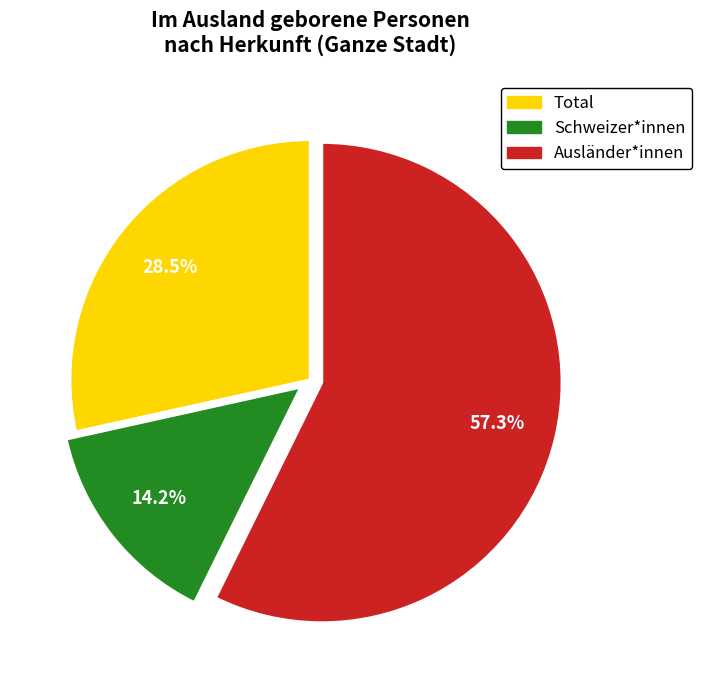

What is the largest slice in the pie chart?

Ausländer*innen